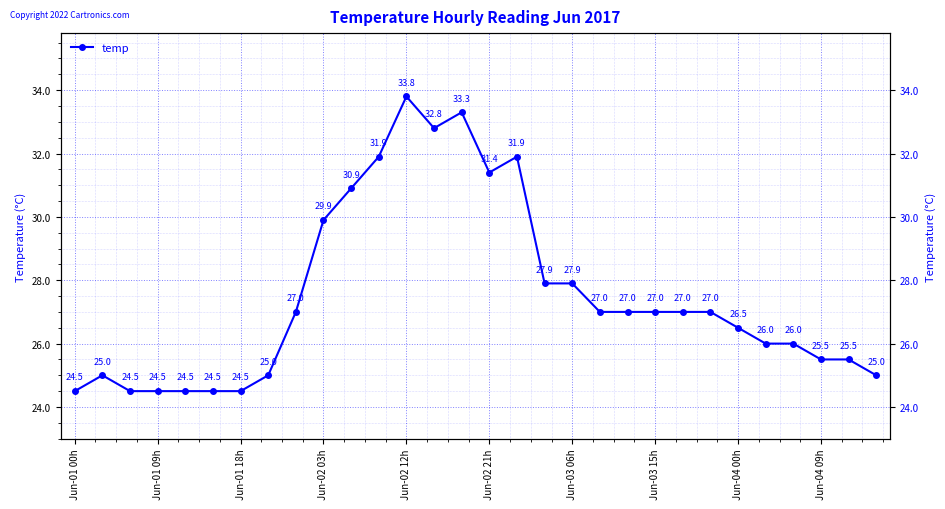

How many points are lower than both their immediate neighbors (excluding endpoints)?

2